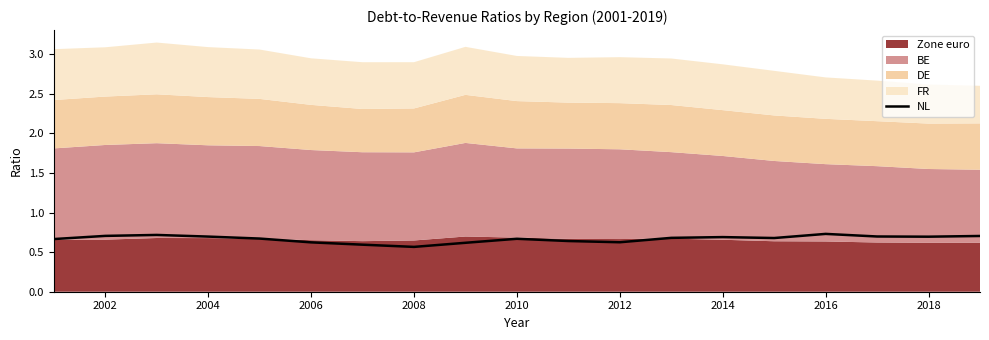

Is it true that NL equals 0.7 at 2002?

True